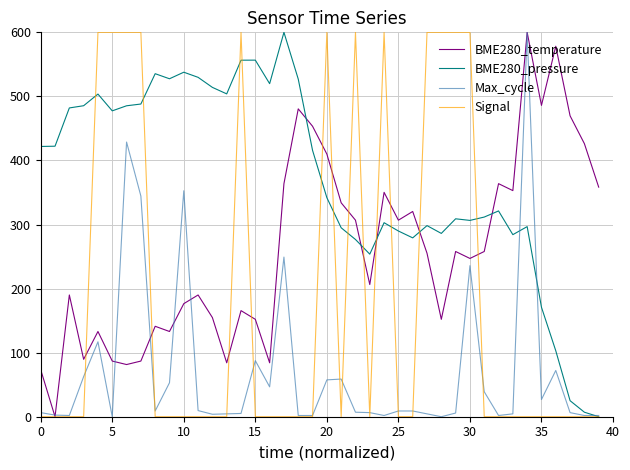

Which series has the largest total across all categories?

BME280_pressure